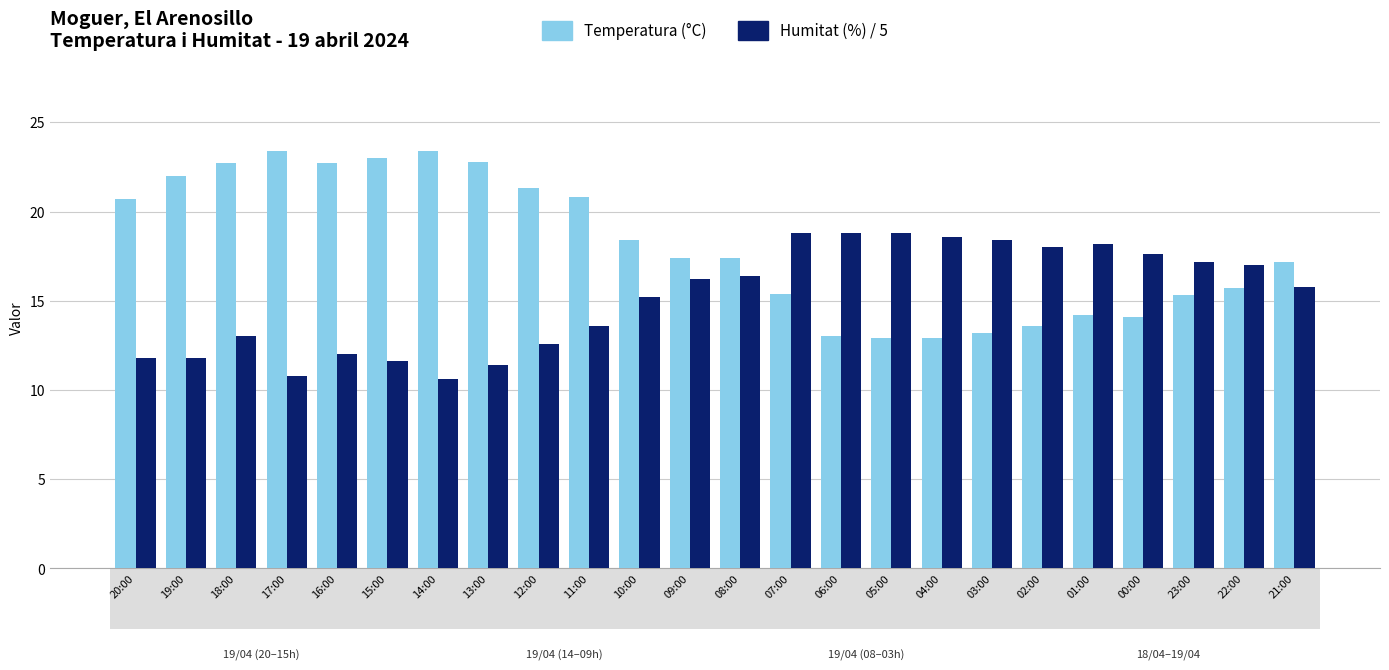

What is the total value across all series at 04:00?

31.5